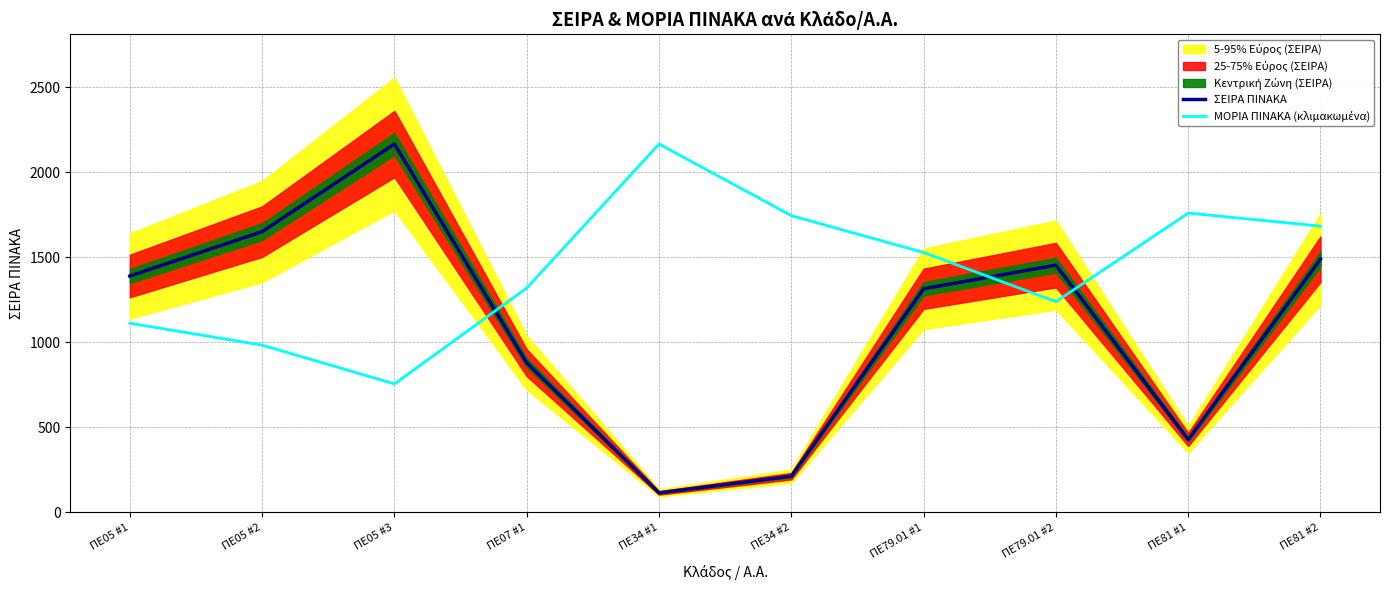

At which label does ΣΕΙΡΑ ΠΙΝΑΚΑ first exceed 1390?

ΠΕ05 #2